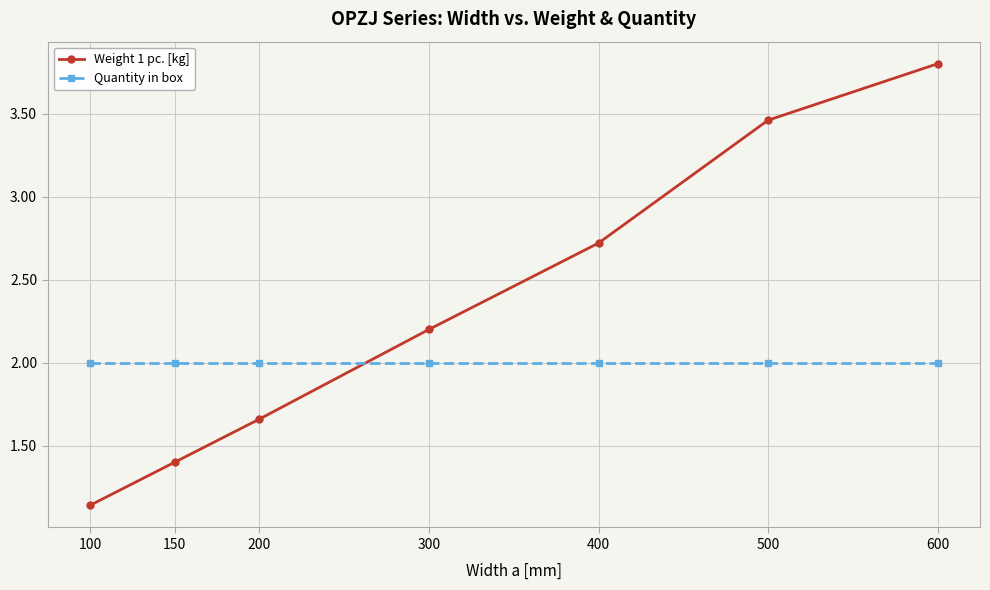

How many distinct data groups are displayed?

2